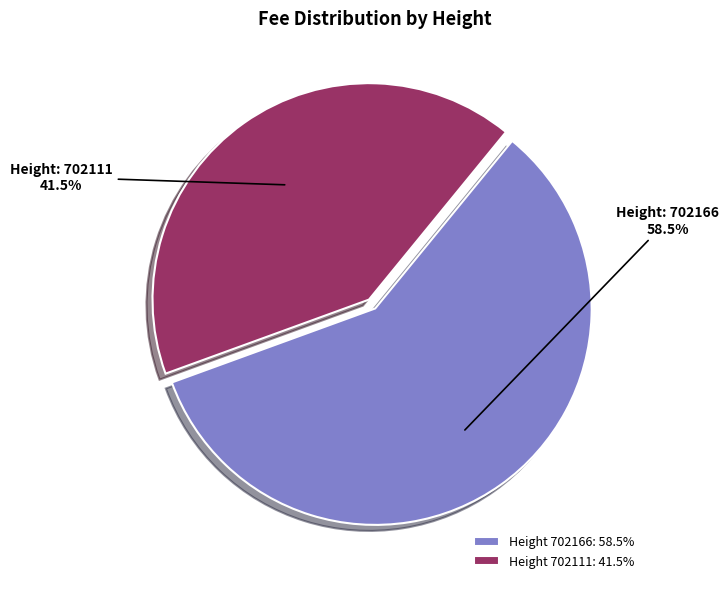

Combined, what portion of the pie is Height 702111: 41.5% and Height 702166: 58.5%?

100.0%